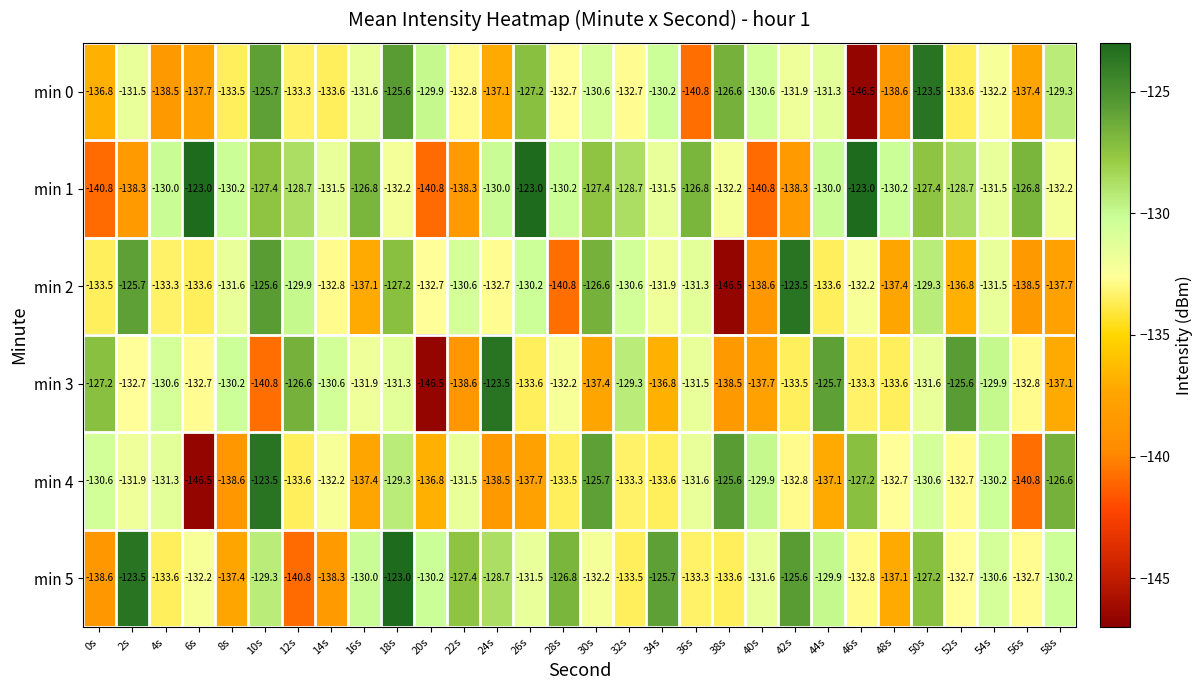

The value of min 3 at 6s is -132.7. True or false?

True